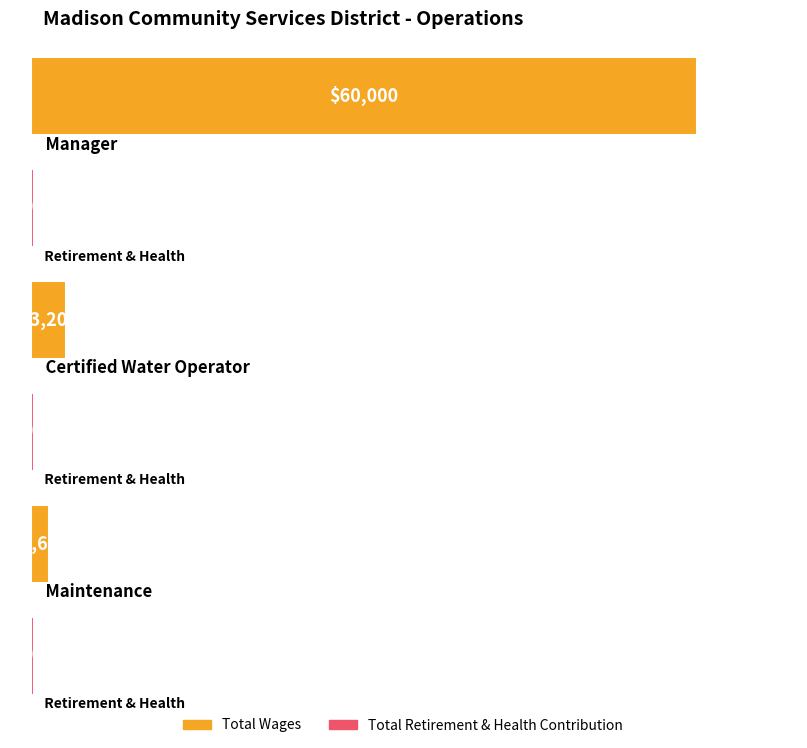

At which category is the sum across all series the highest?

Manager